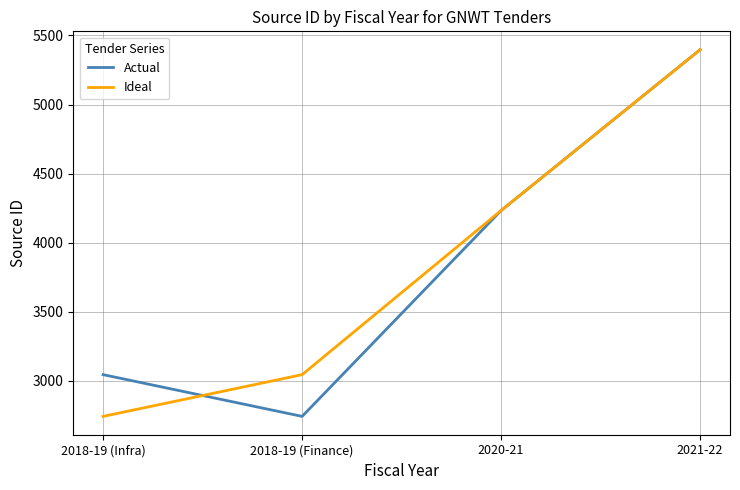

Reading left to right, transcribe all the data shown in this chart.

Actual: 3045	2743	4233	5397
Ideal: 2743	3045	4233	5397